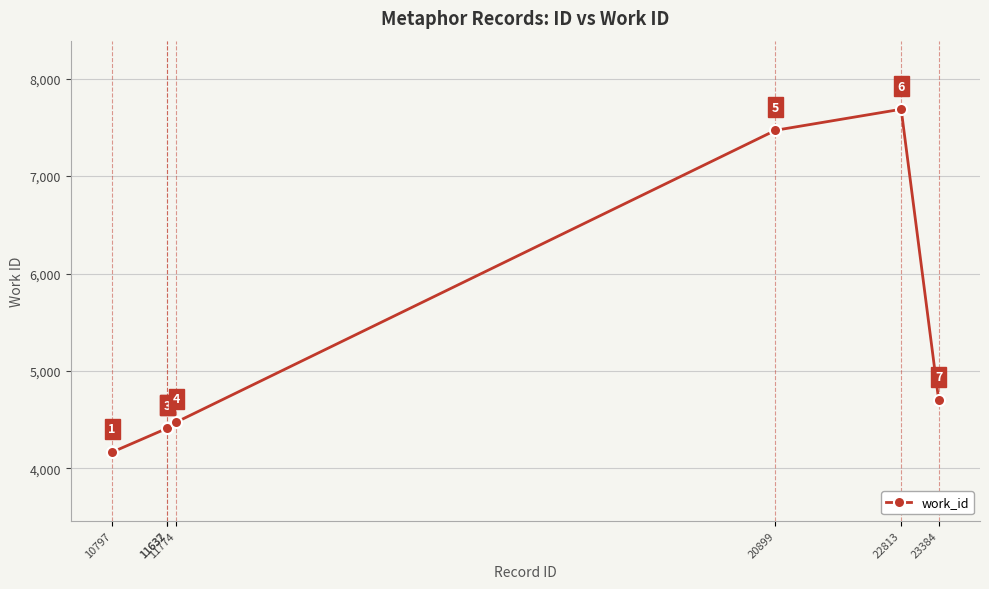

True or false: there are more than 2 points higher than both neighbors.

False